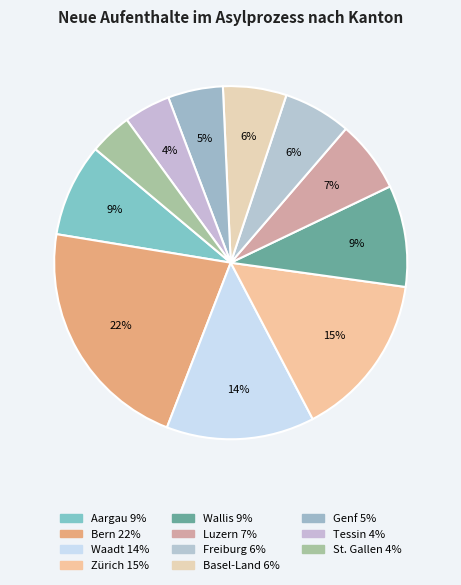

Count the number of slices in the pie.

11